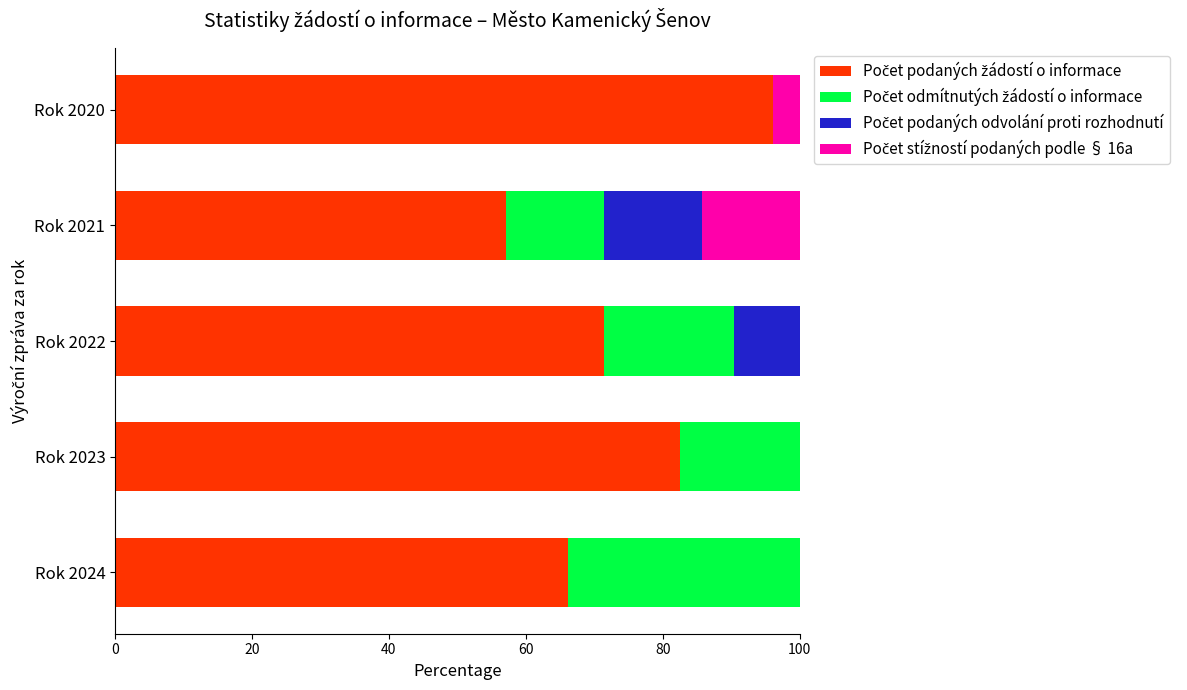

What is the total value across all series at Rok 2021?

100.0